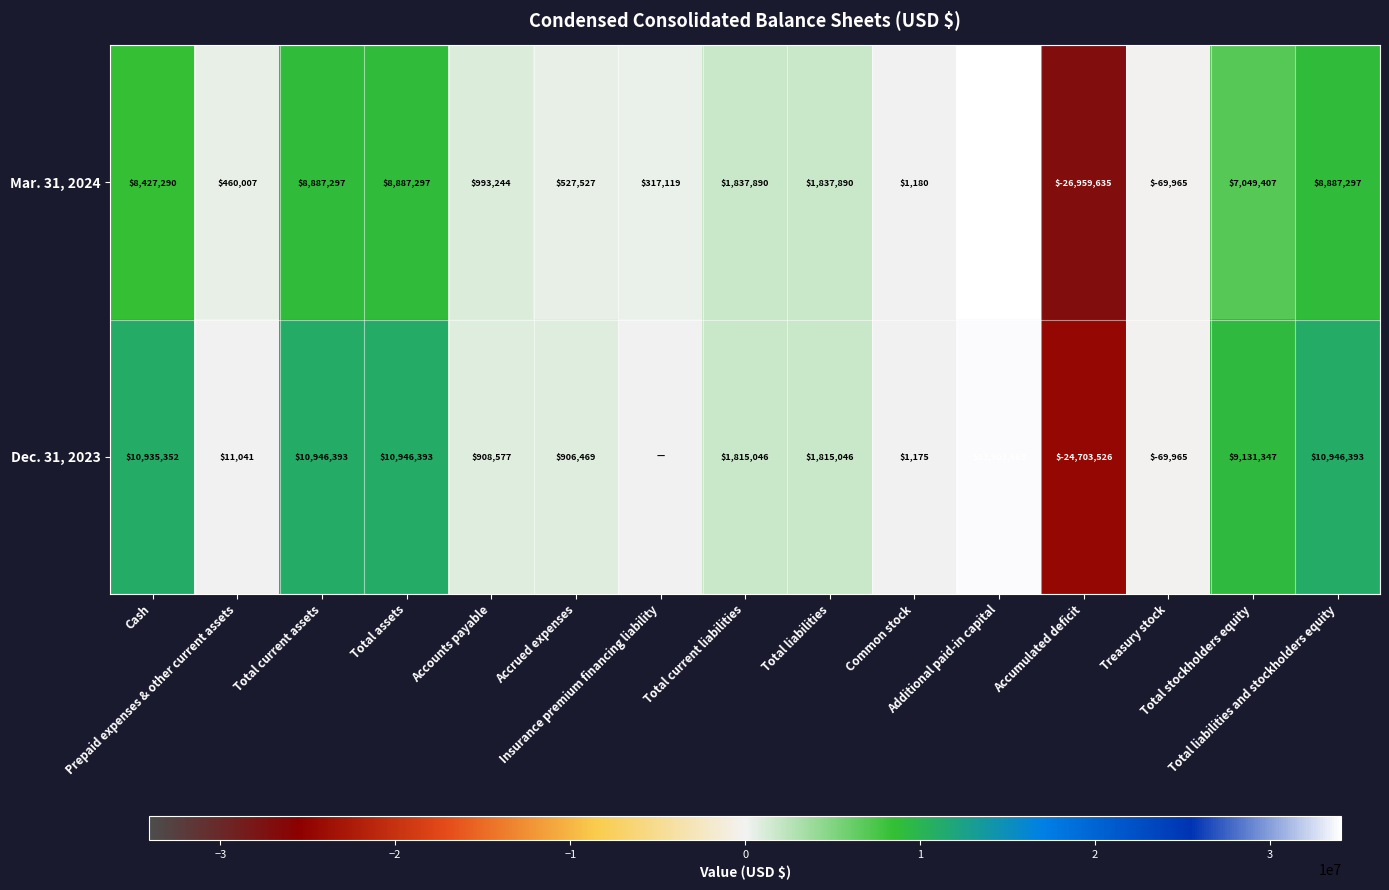

What is the total value across all series at Total current liabilities?

3652936